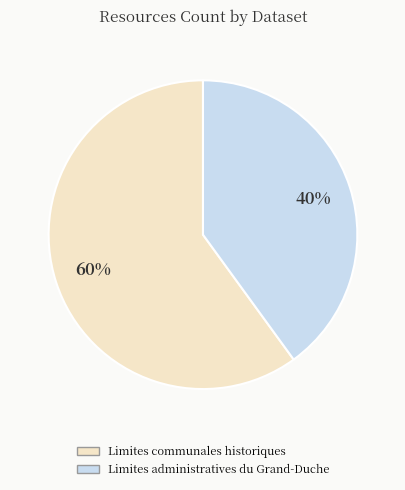

What is the smallest slice in the pie chart?

Limites administratives du Grand-Duche